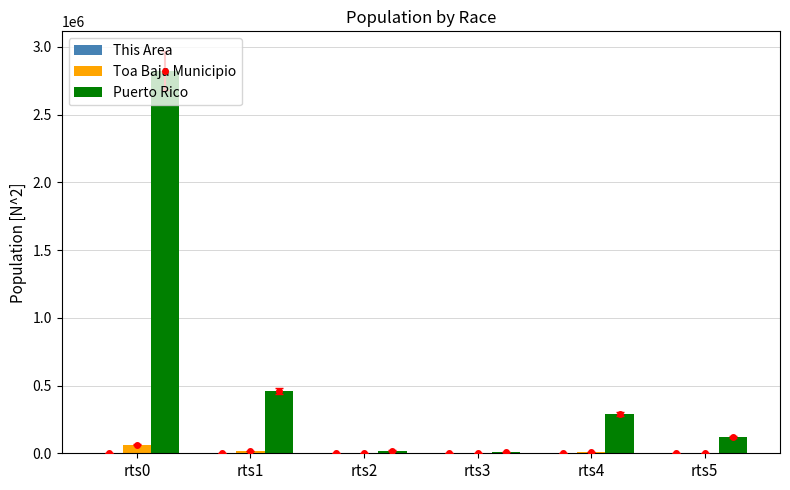

The value of Toa Baja Municipio at rts3 is 228. True or false?

True